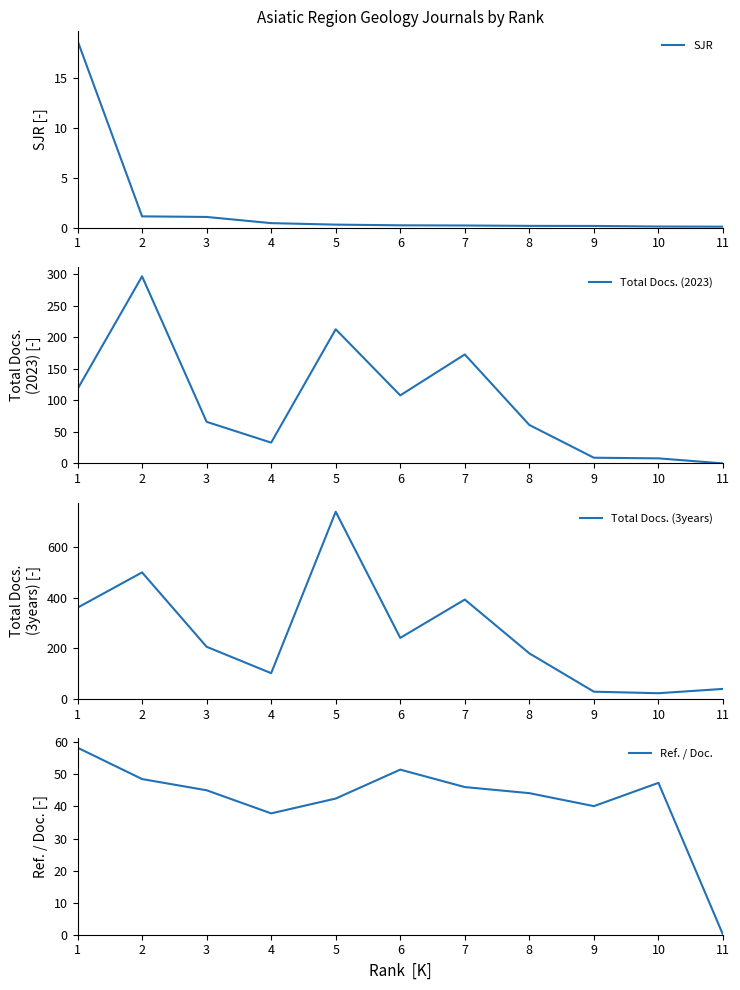

Which series has the largest range (max minus min)?

Total Docs. (3years)